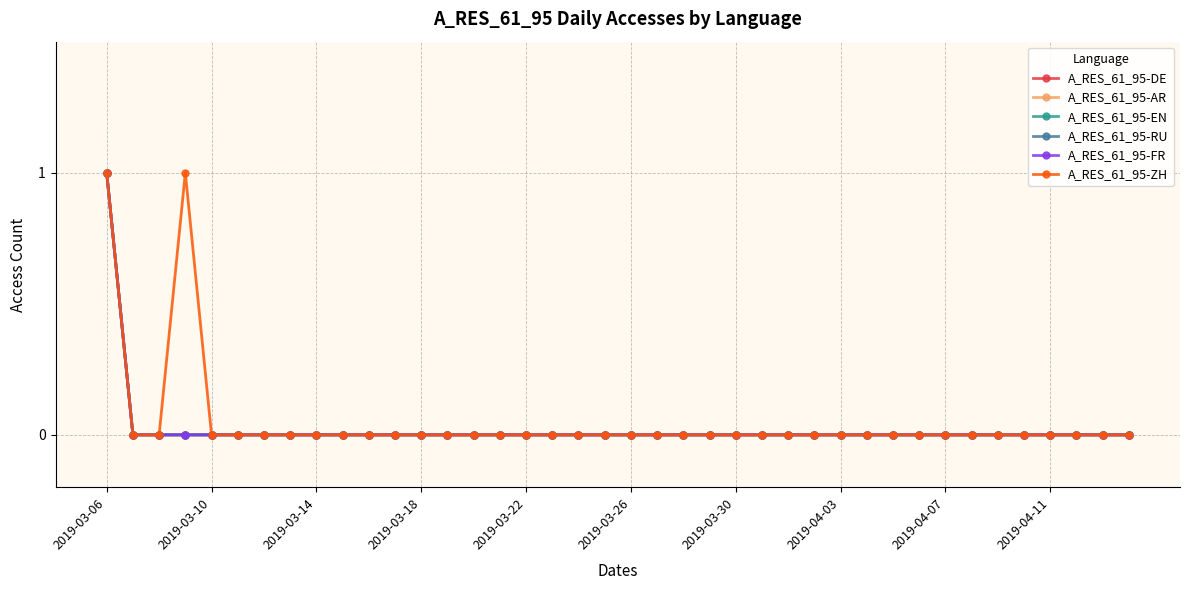

Does the chart have visible grid lines?

Yes